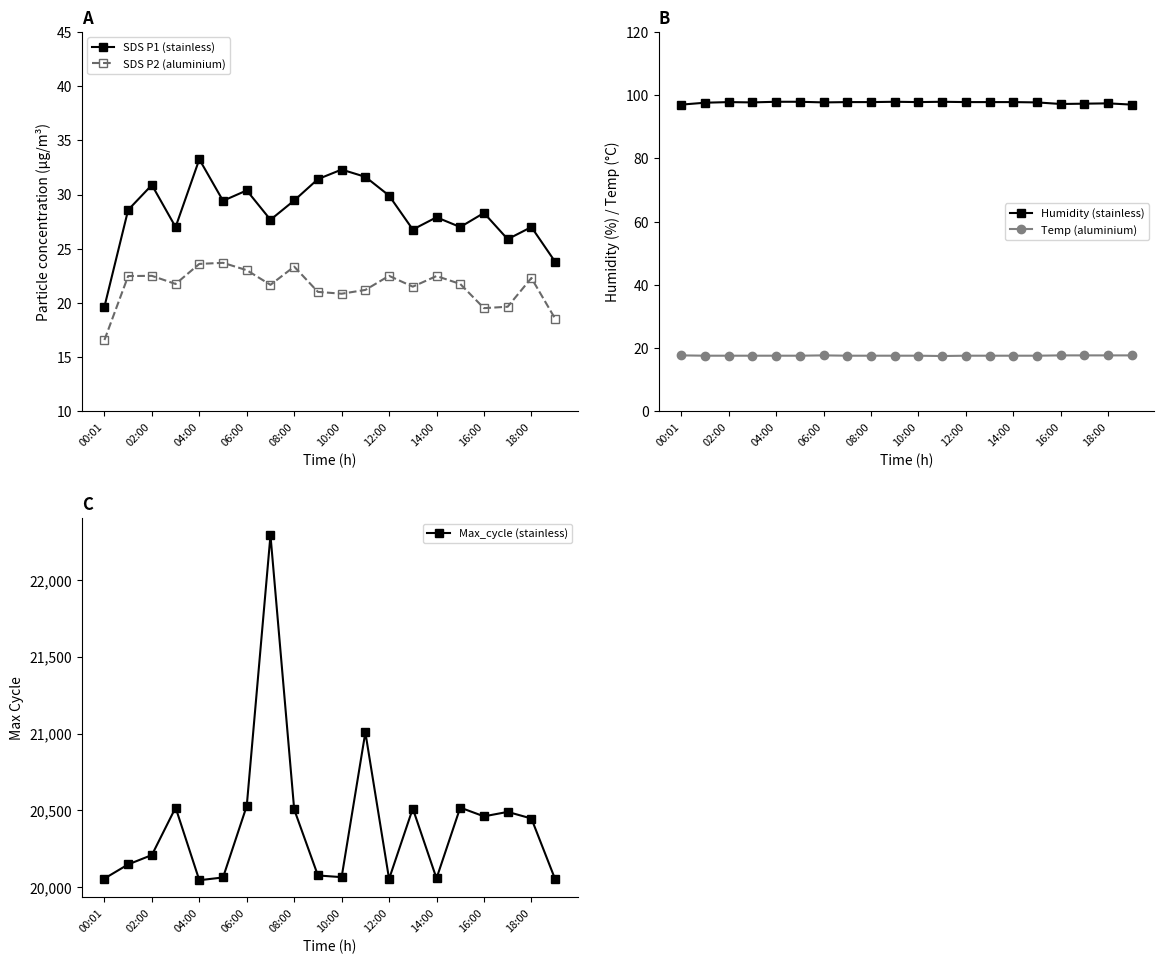

How many lines are shown in the chart?

5